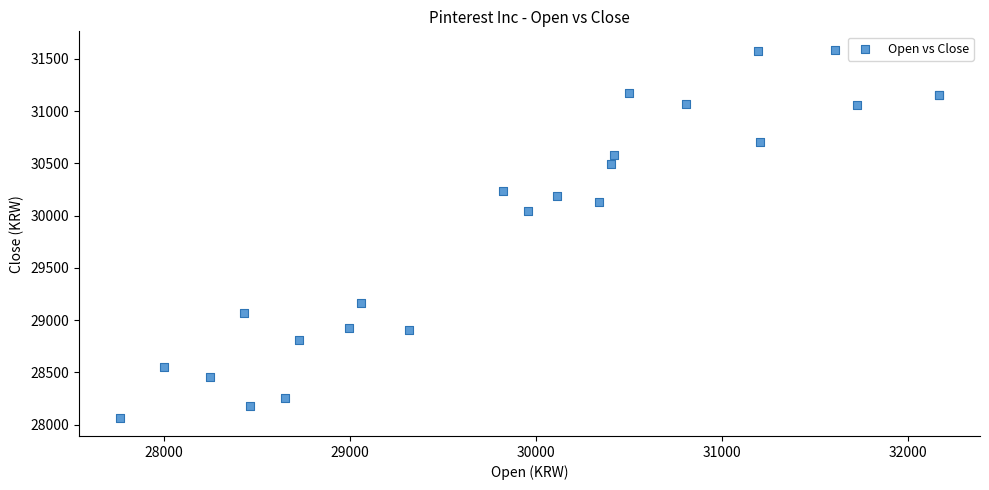

What Y value in the scatter plot is closest to 29827?

30044